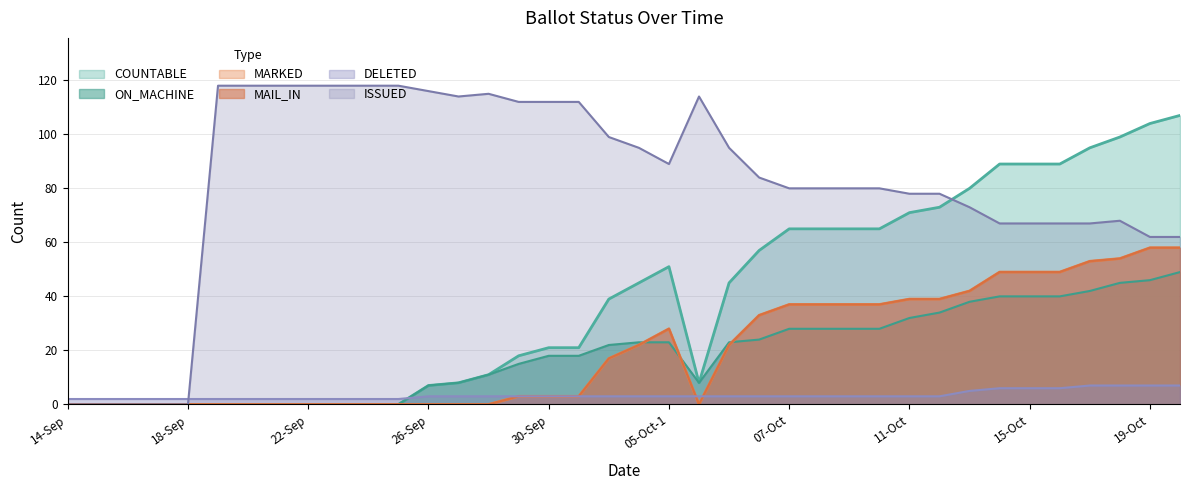

What is the maximum value shown in the chart?

118